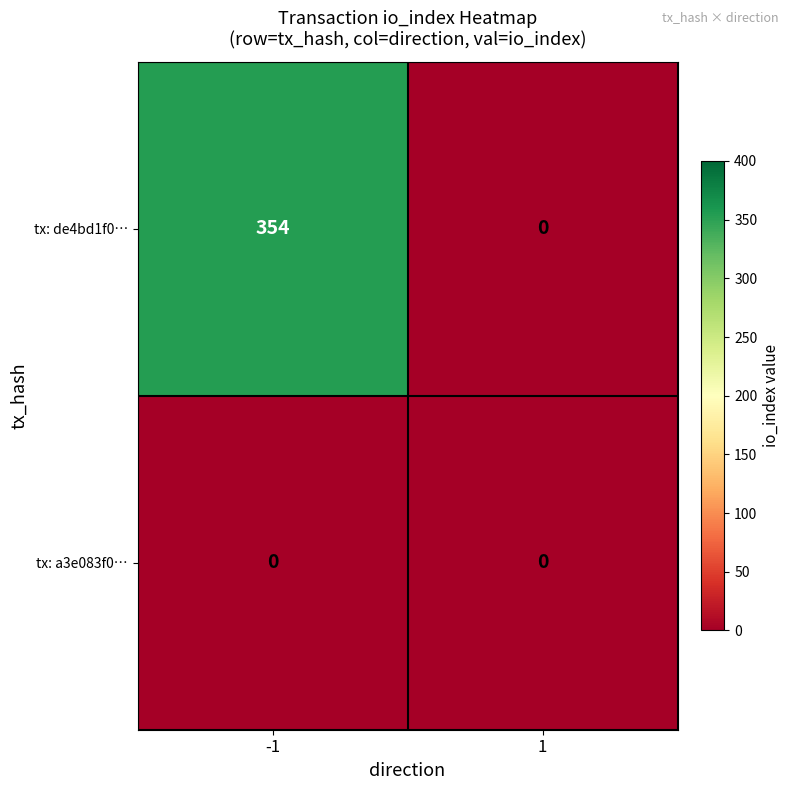

What is the approximate value of tx: de4bd1f0… at -1, to the nearest 50?

350